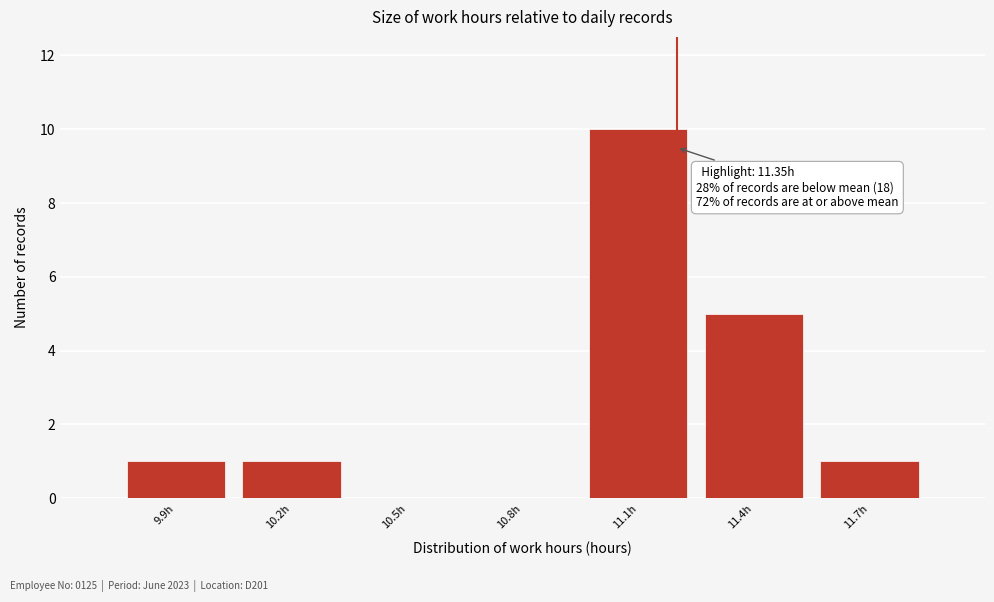

Reading left to right, transcribe all the data shown in this chart.

9.9h=1	10.2h=1	10.5h=0	10.8h=0	11.1h=10	11.4h=5	11.7h=1